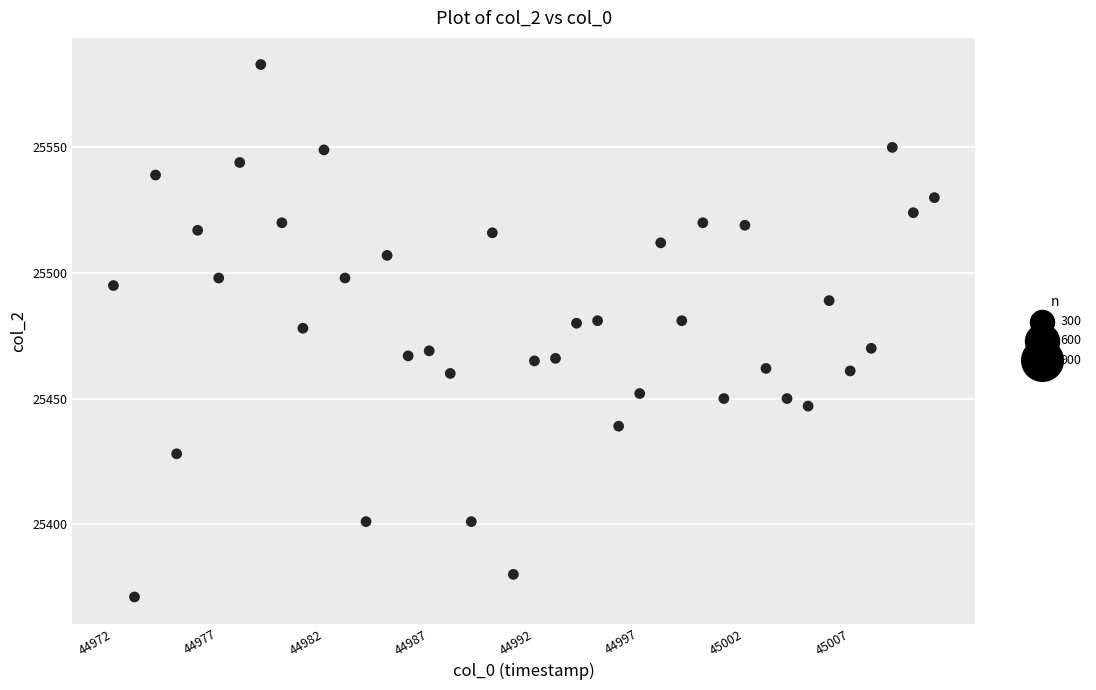

What is the range of X values (max minus min)?

39